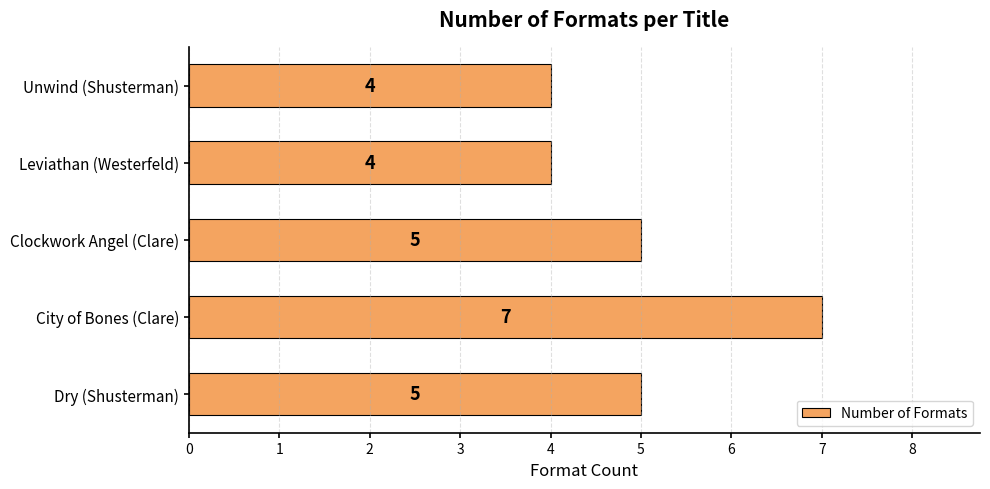

Read the value at Clockwork Angel (Clare).

5